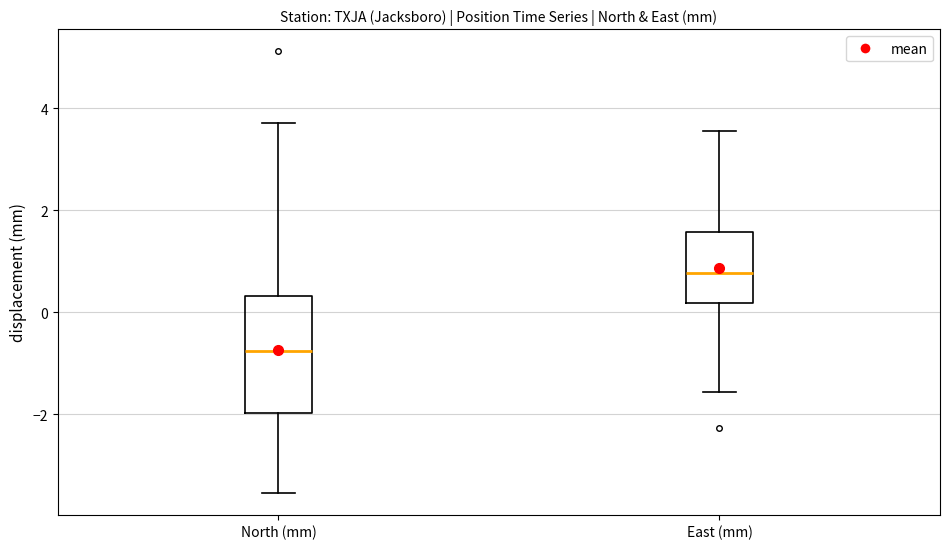

Comparing the boxes themselves (not the whiskers), which one is the tallest?

North (mm)